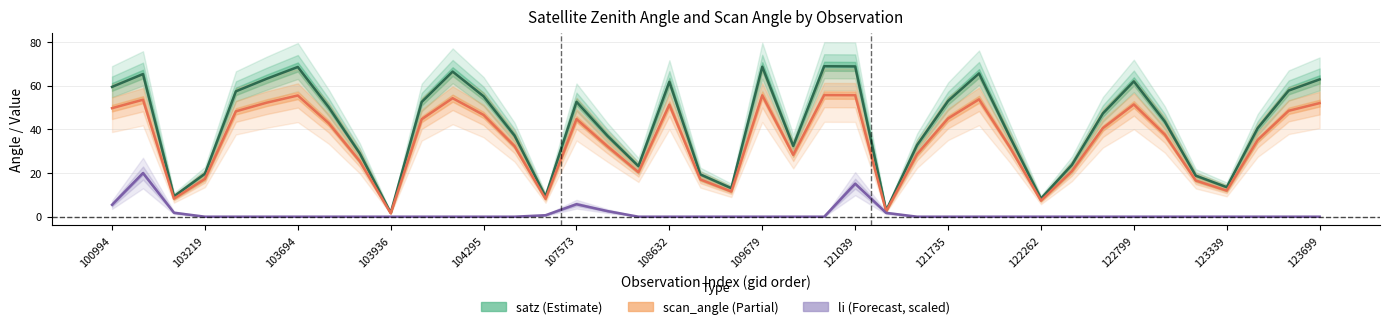

Is it true that scan_angle (Partial) equals 20.9 at 31?

True